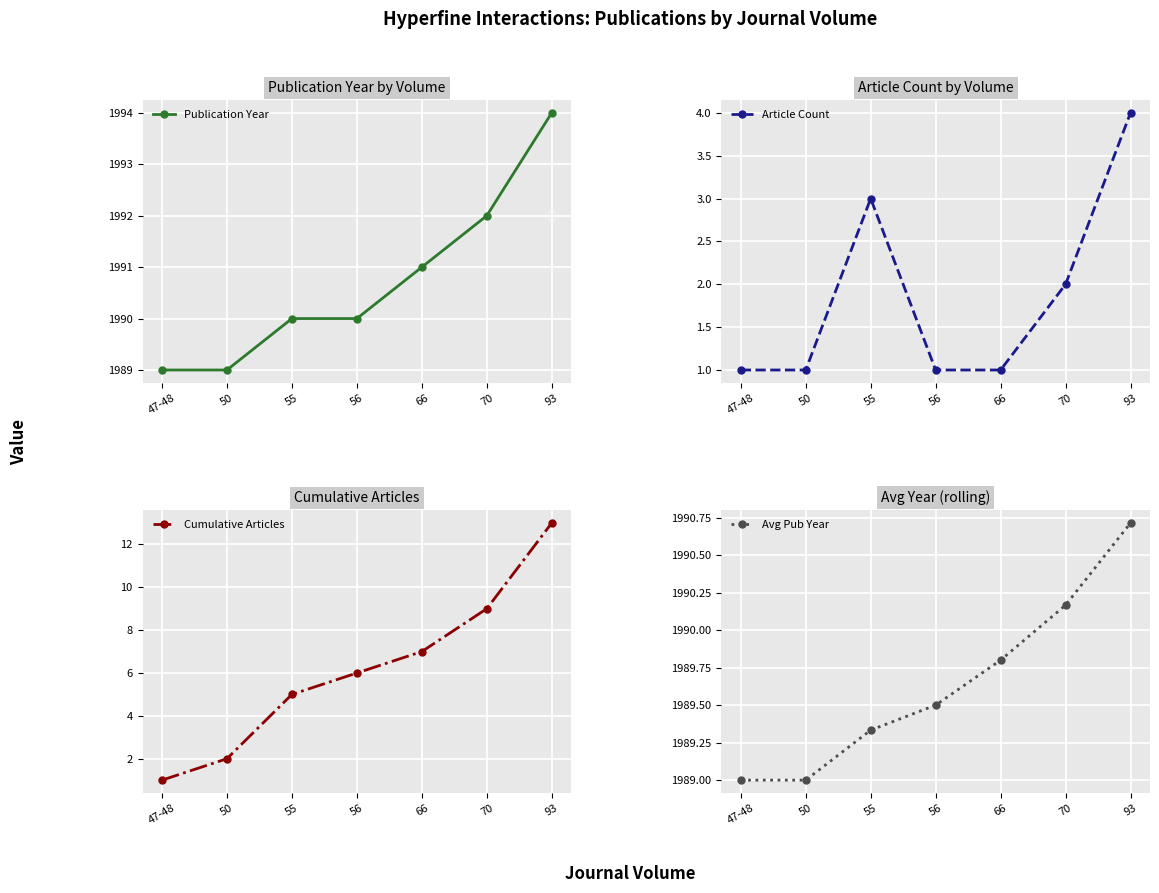

Read the Cumulative Articles value at 55.

5